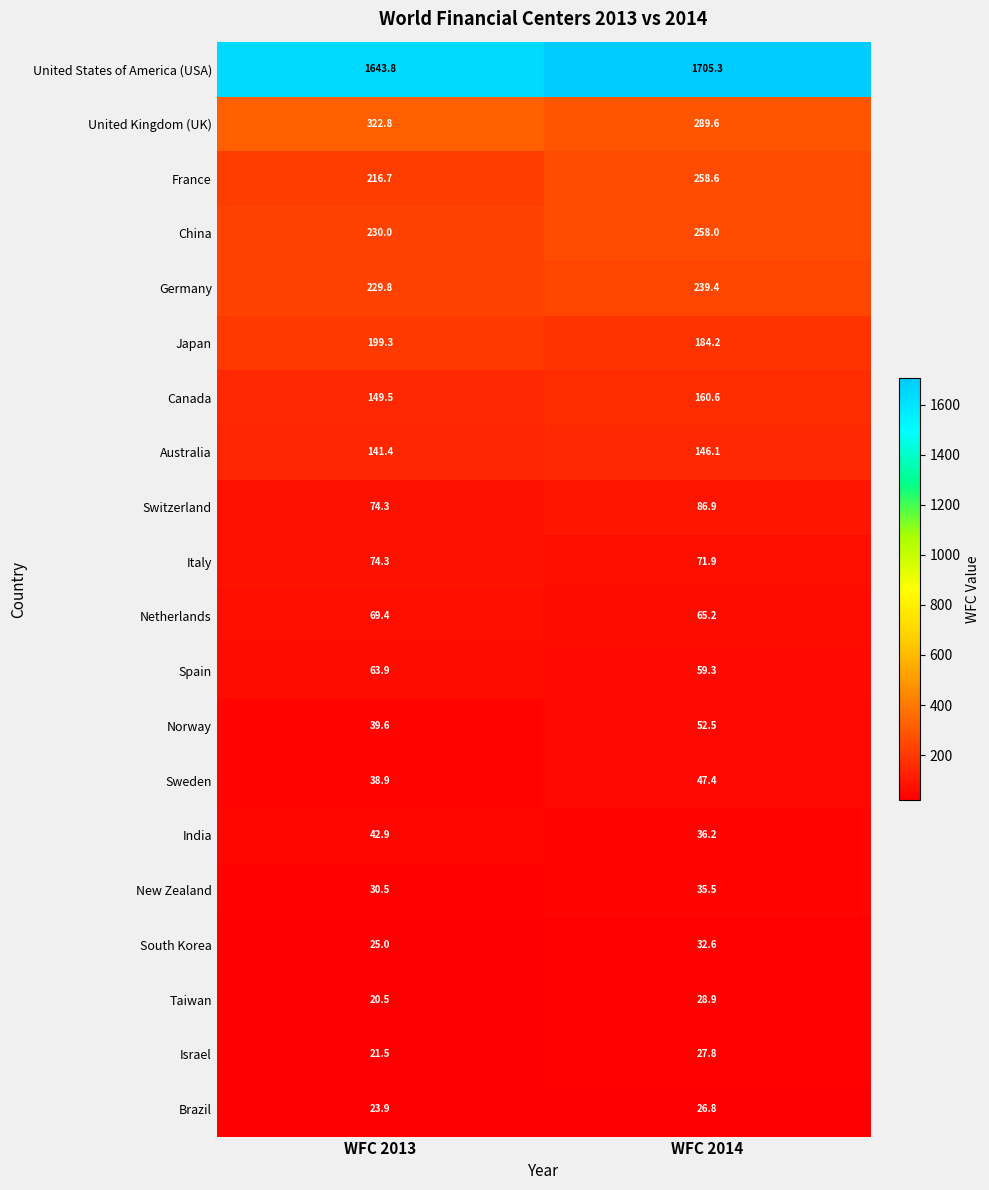

What is the total value across all series at WFC 2014?

3812.8